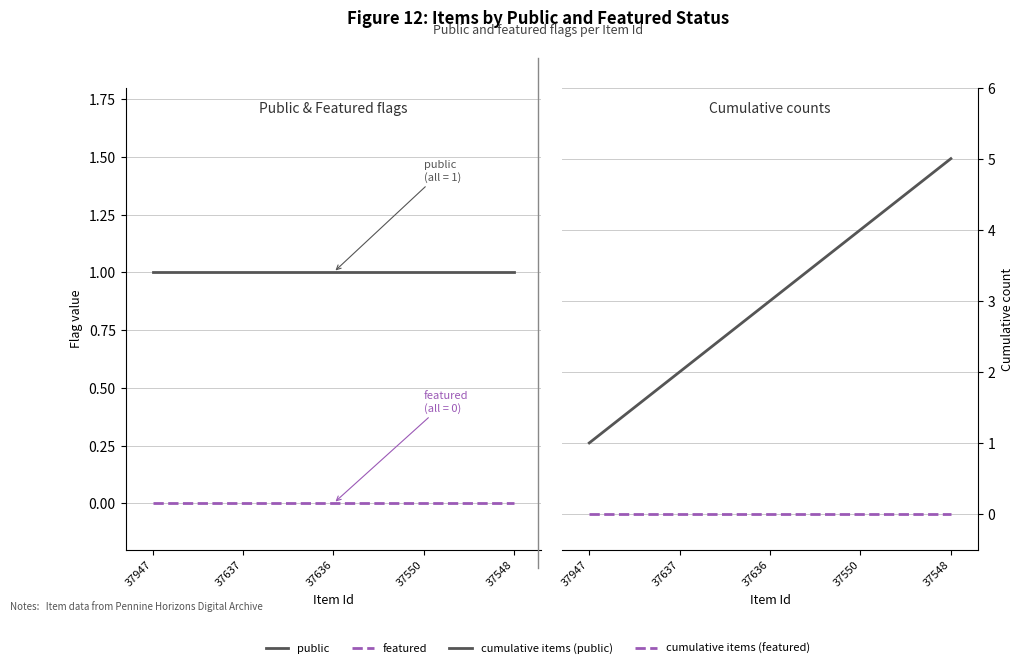

True or false: cumulative items (public) and featured cross at least once.

False